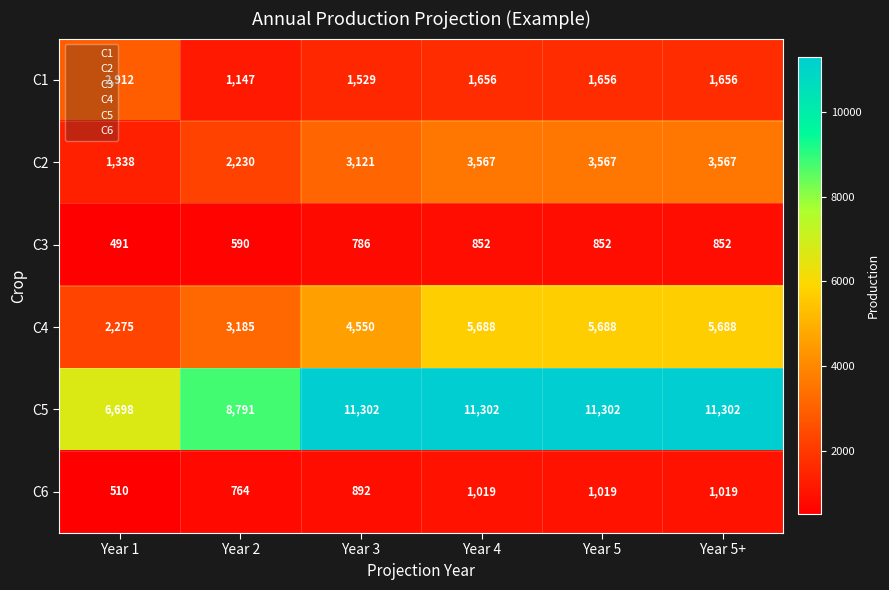

Where is C6 nearest to the value 764?

Year 2